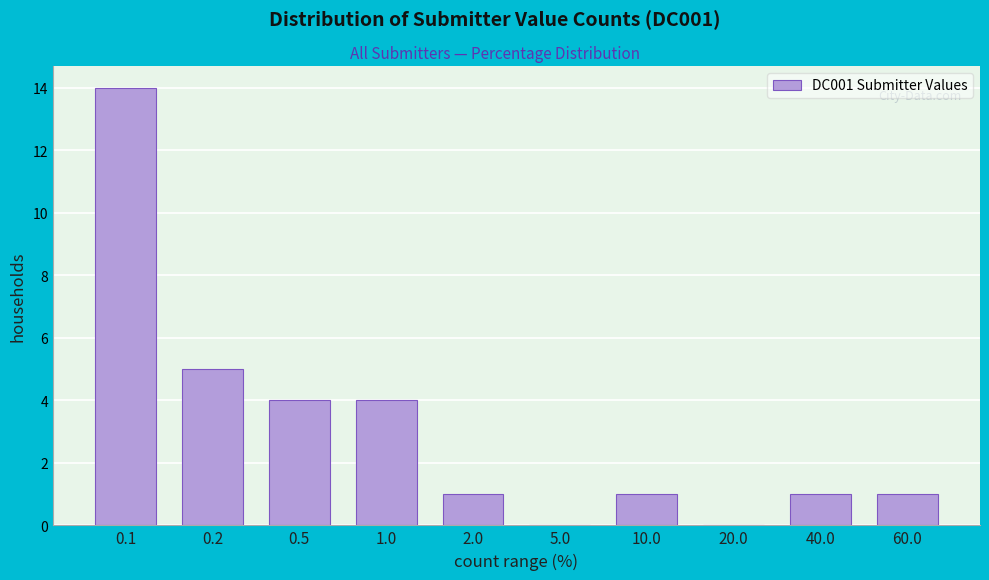

Reading left to right, list all the values displayed in this chart.

0.1=14	0.2=5	0.5=4	1.0=4	2.0=1	5.0=0	10.0=1	20.0=0	40.0=1	60.0=1